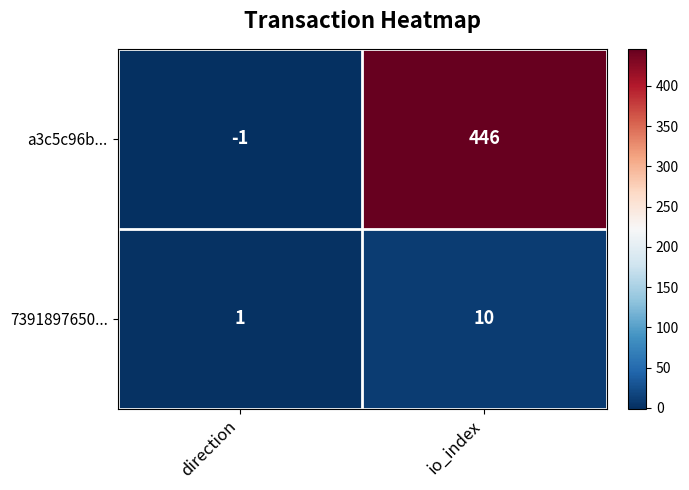

The a3c5c96b... series shows -1 at direction. True or false?

True